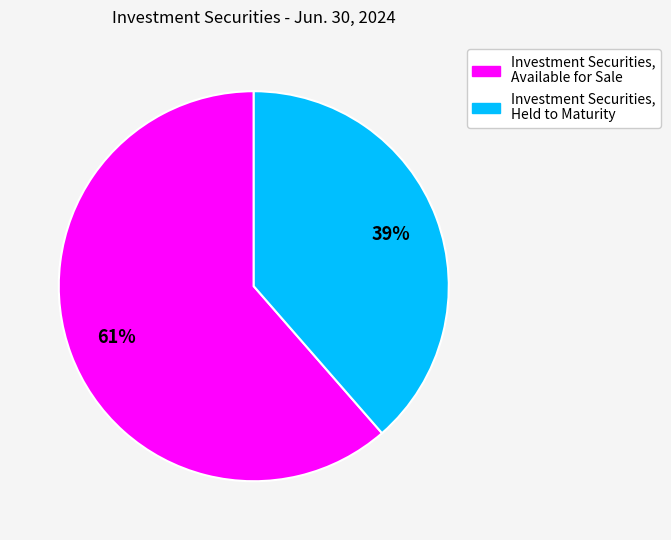

Is it true that Investment Securities, Available for Sale is 61% of the pie?

True